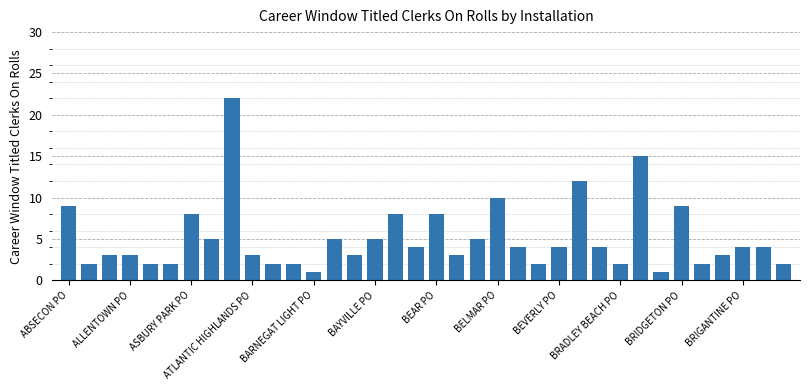

Reading left to right, transcribe all the data shown in this chart.

9	2	3	3	2	2	8	5	22	3	2	2	1	5	3	5	8	4	8	3	5	10	4	2	4	12	4	2	15	1	9	2	3	4	4	2